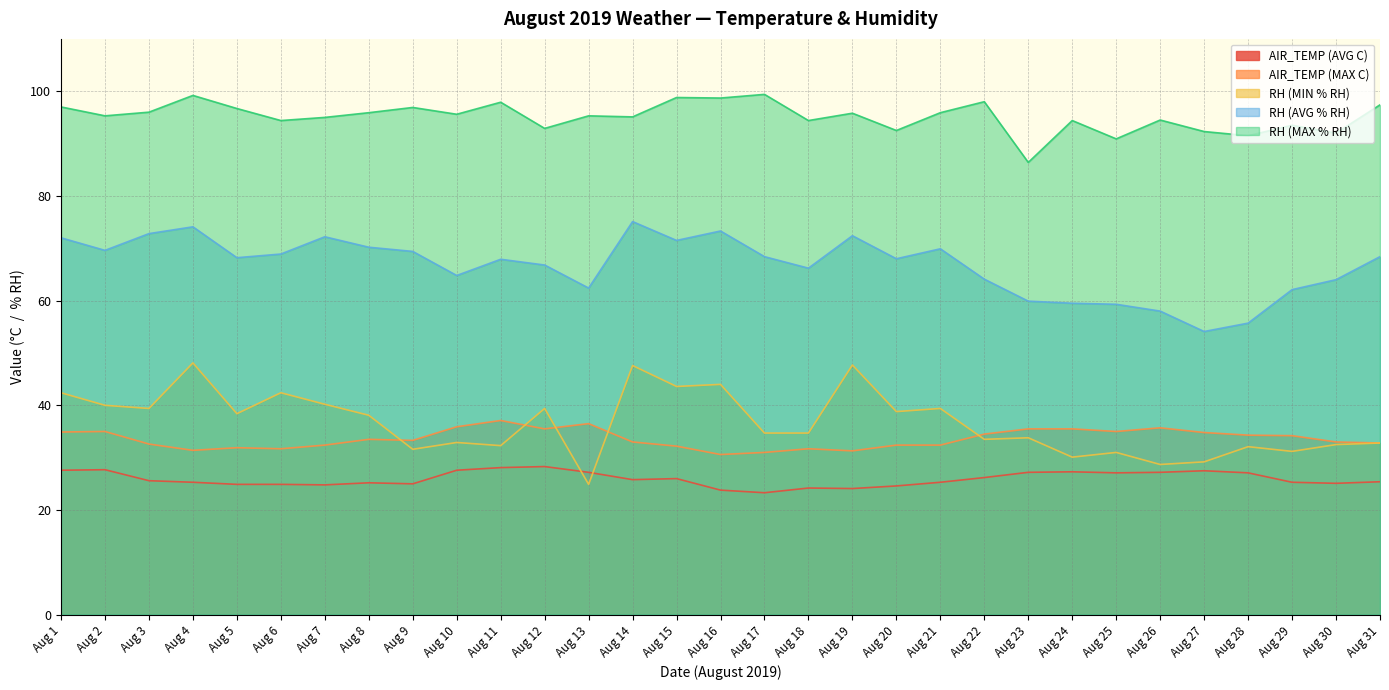

At which label is RH (MAX % RH) closest to 92?

Aug 30